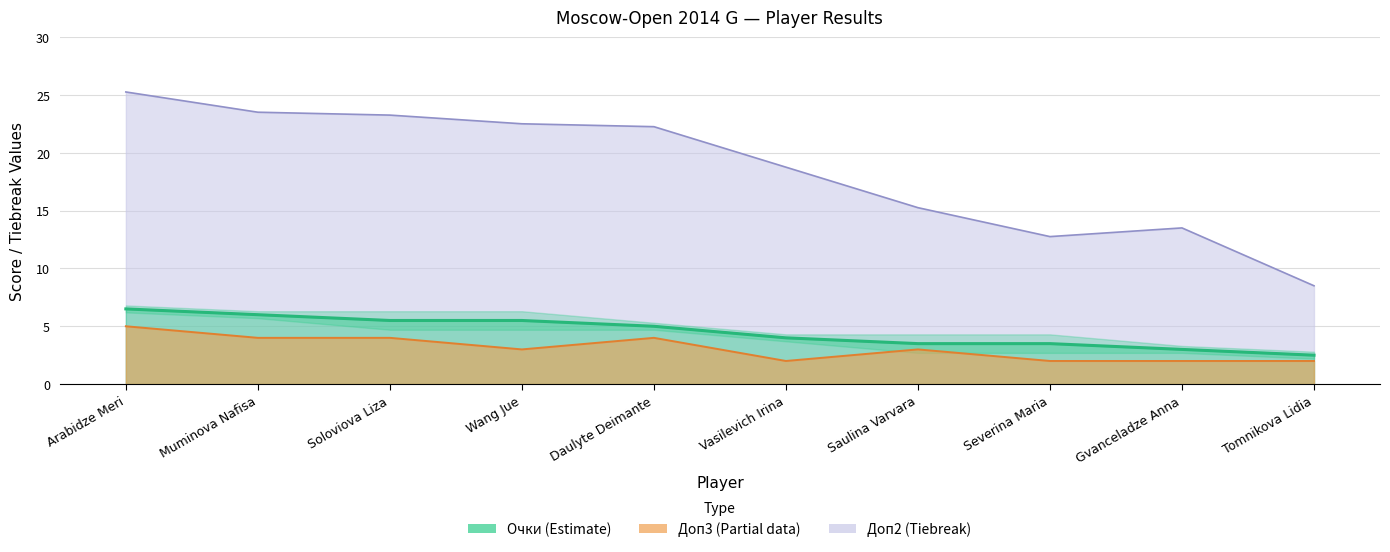

What is the label of the 7th point from the left?

Saulina Varvara